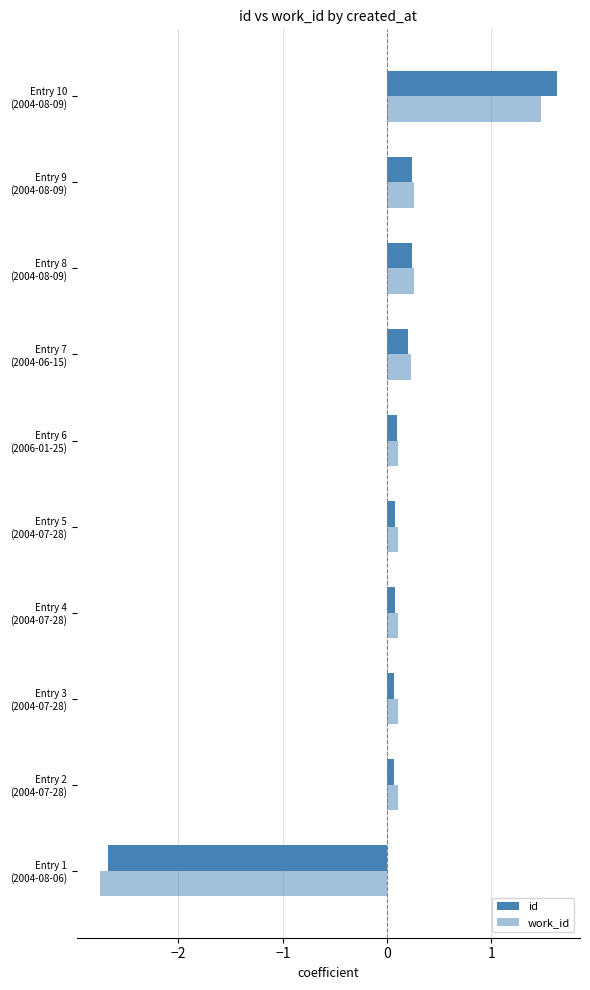

How many values in id are above zero?

9